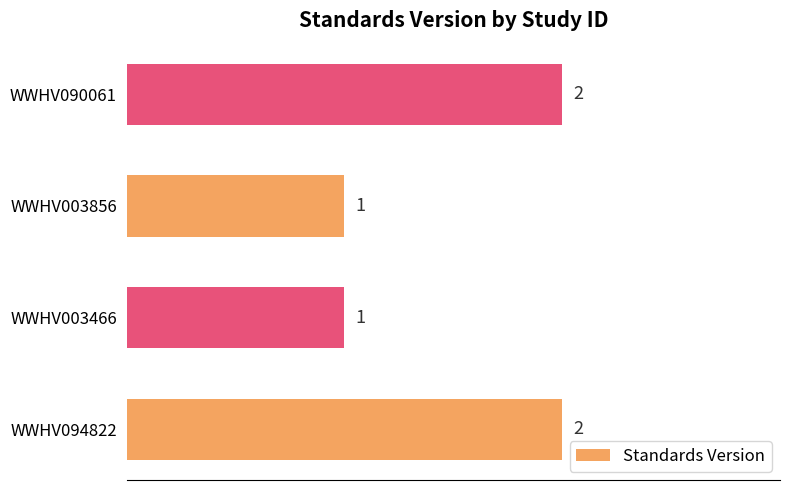

What is the ratio of the value at WWHV003856 to the value at WWHV090061?

0.5